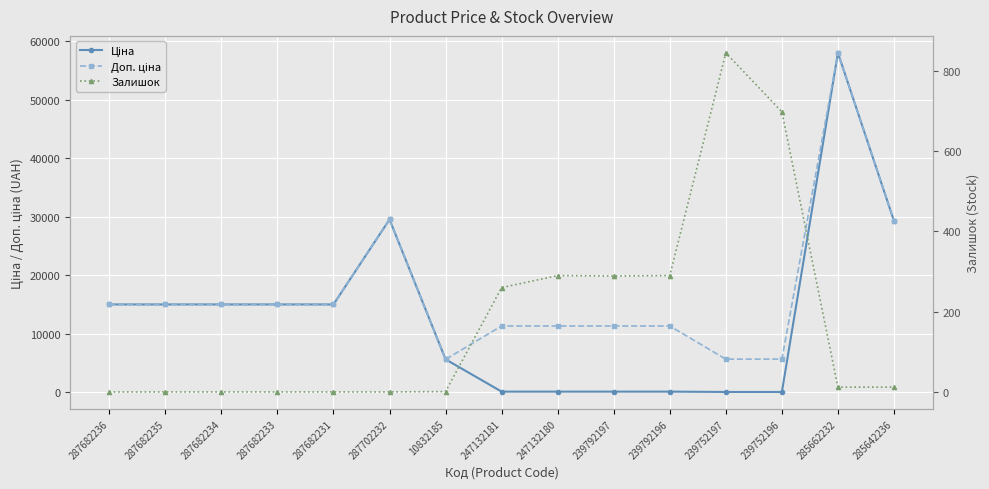

What is the difference between the highest and lowest values at 239792197?

11220.7